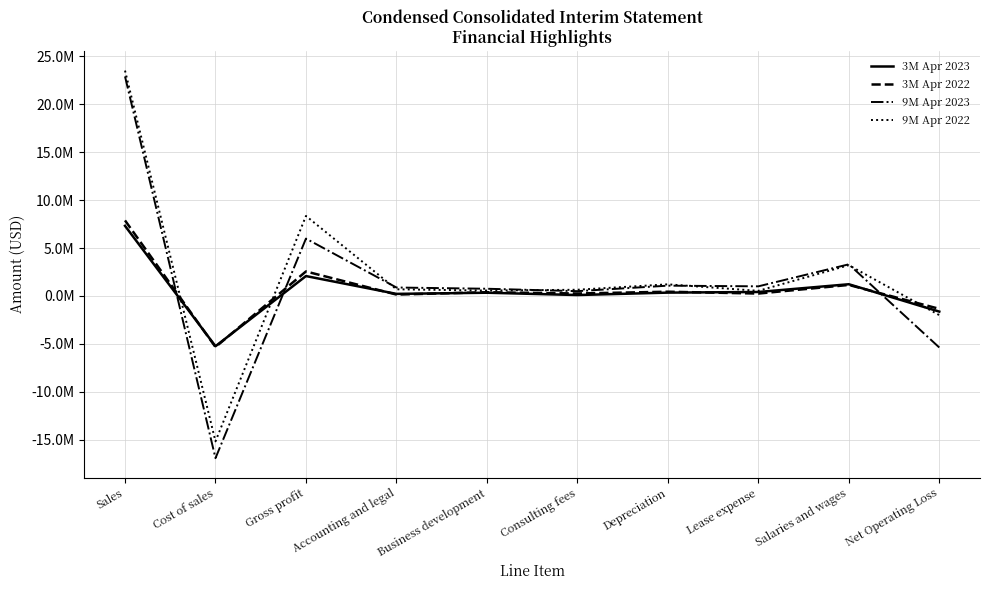

At which label does 3M Apr 2022 reach its minimum?

Cost of sales